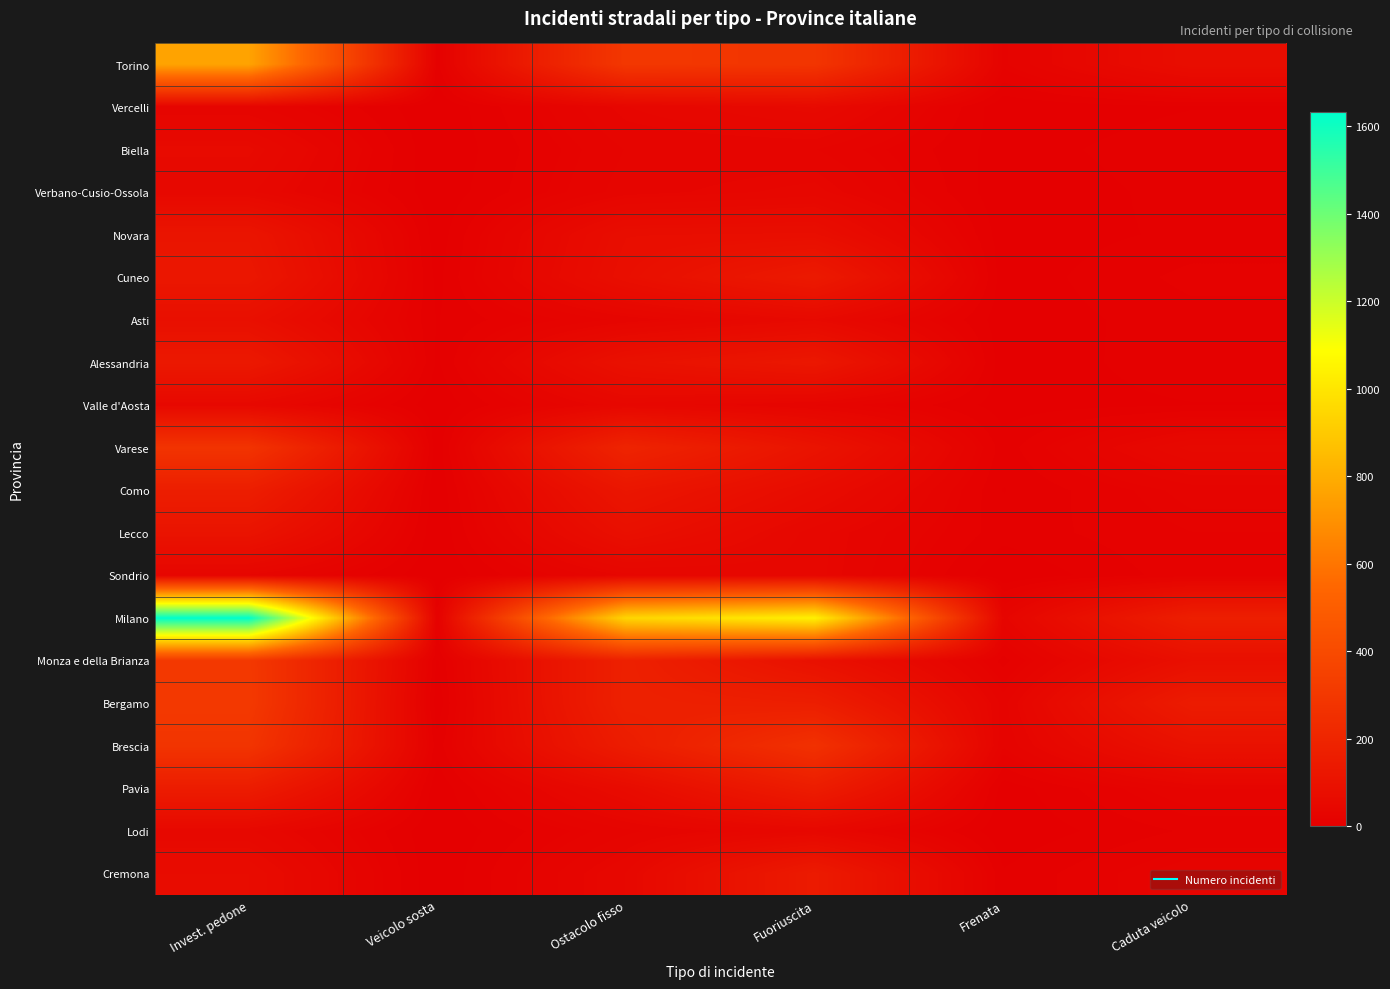

List the series in order of their peak value, lowest first.

Sondrio, Verbano-Cusio-Ossola, Lodi, Valle d'Aosta, Vercelli, Biella, Asti, Lecco, Novara, Alessandria, Cuneo, Cremona, Pavia, Como, Varese, Brescia, Monza e della Brianza, Bergamo, Torino, Milano